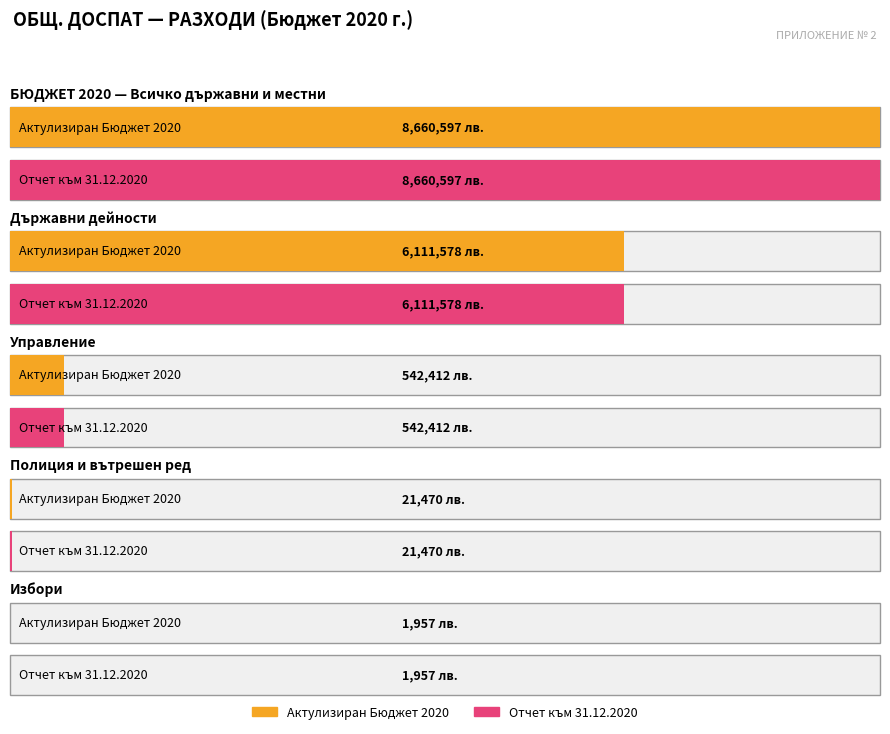

Between 1 and 3, which is larger?

1